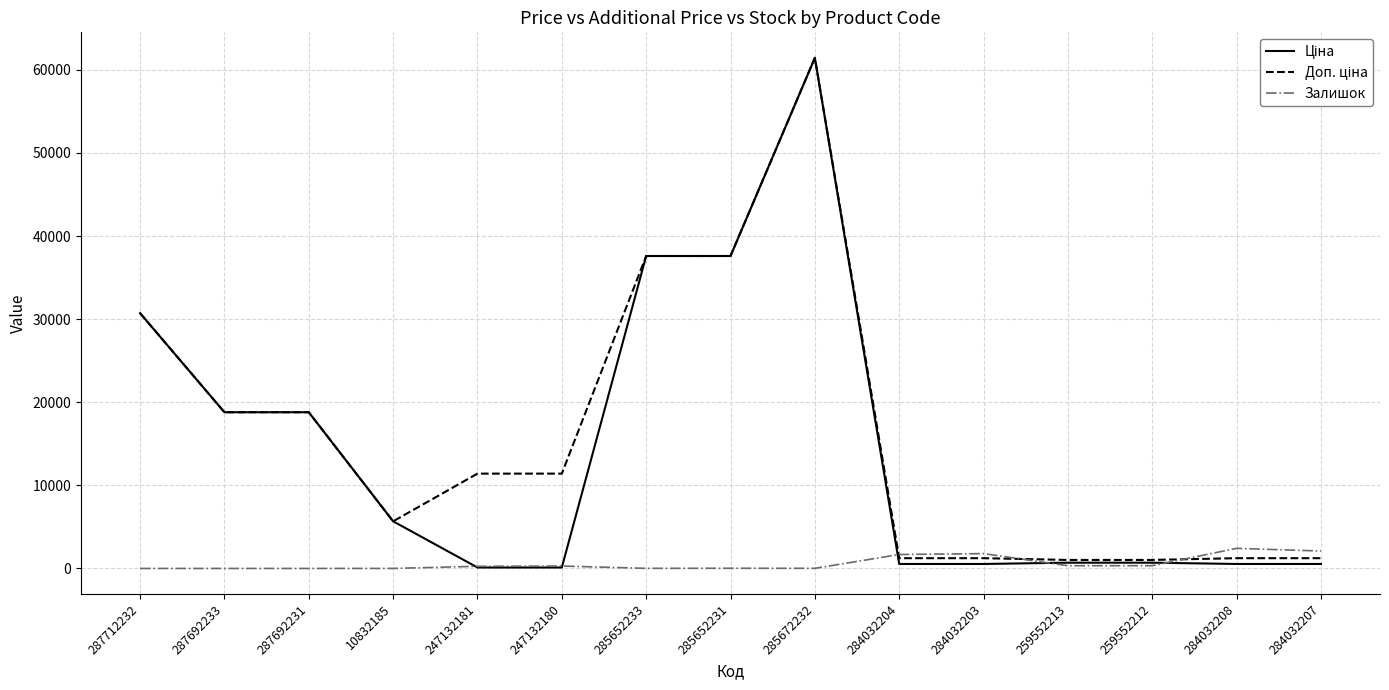

What is the maximum value for Залишок?

2419.0